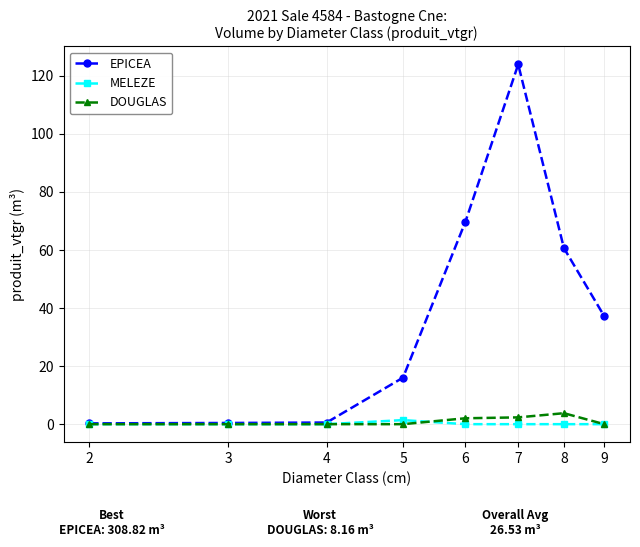

Count the number of categories in the chart.

8